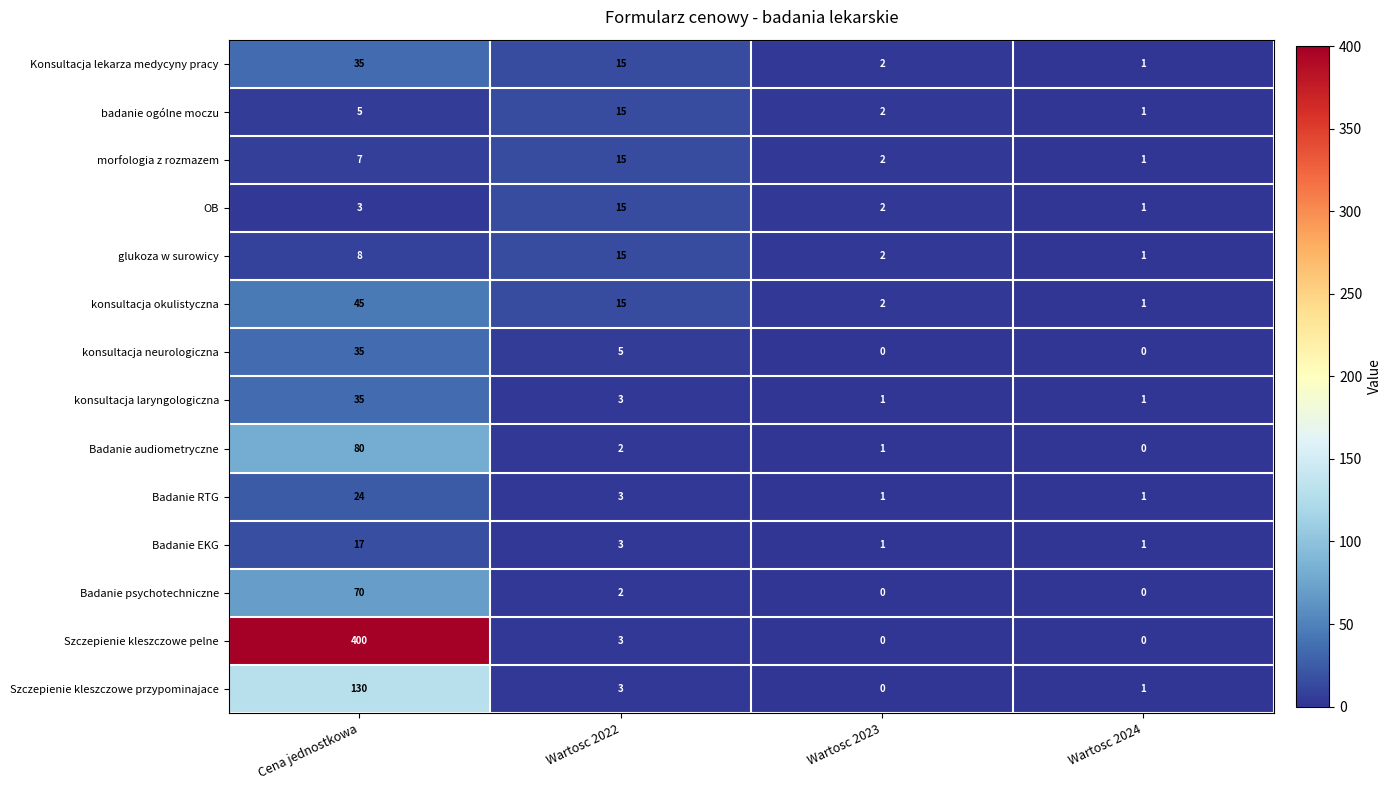

List the labels in order of morfologia z rozmazem value, largest first.

Wartosc 2022, Cena jednostkowa, Wartosc 2023, Wartosc 2024